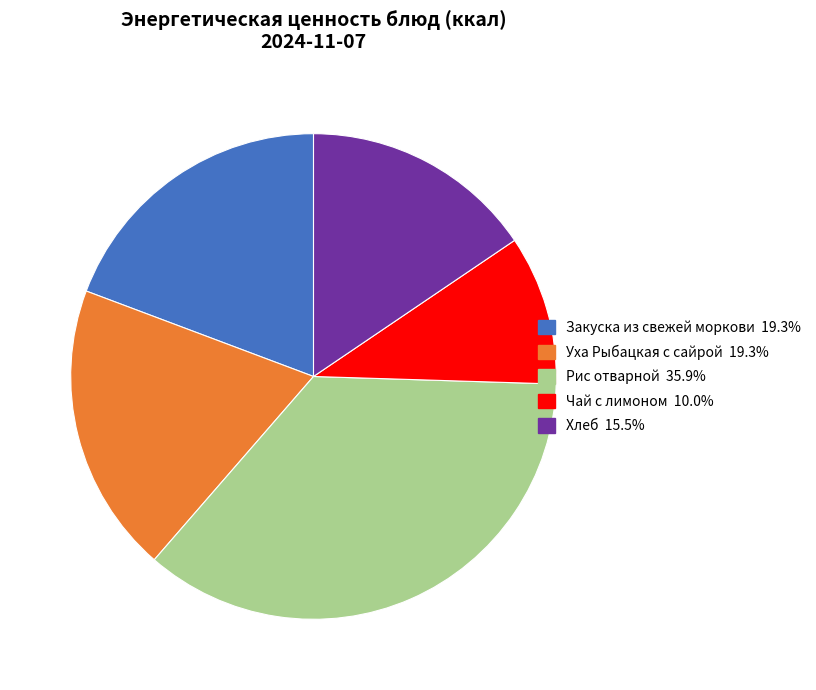

Between Уха Рыбацкая с сайрой and Рис отварной, which is larger?

Рис отварной